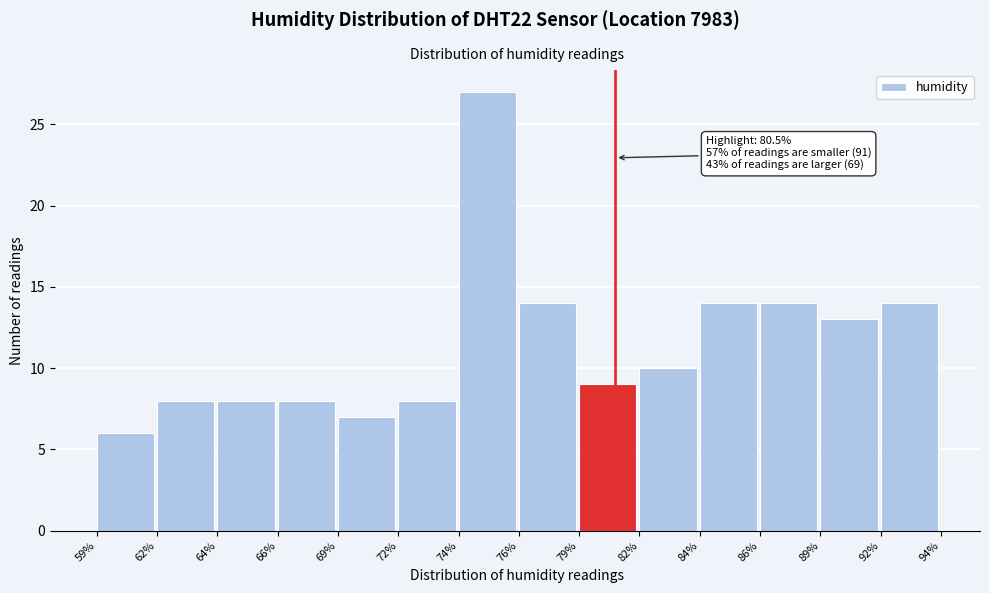

Reading left to right, what are all the values shown in this chart?

59%=6	62%=8	64%=8	66%=8	69%=7	72%=8	74%=27	76%=14	79%=9	82%=10	84%=14	86%=14	89%=13	92%=14